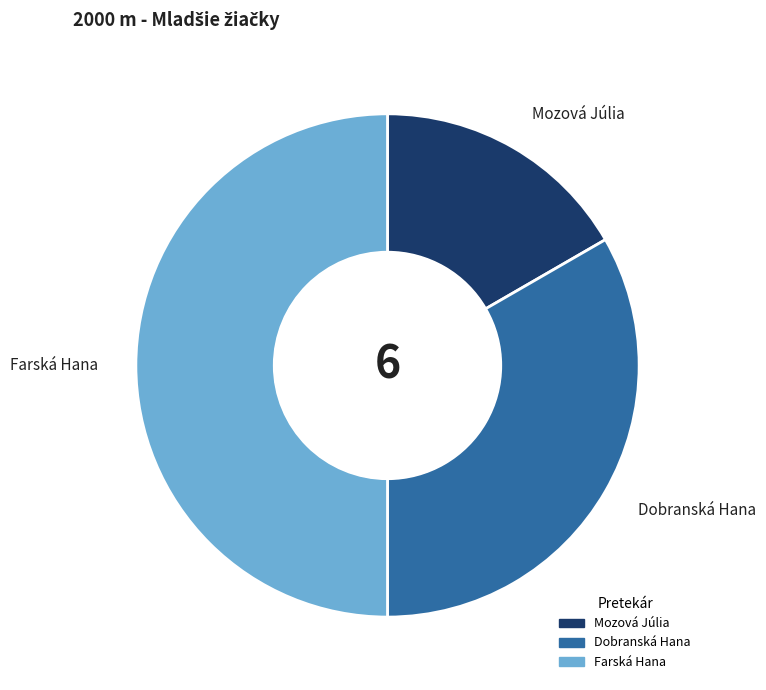

How many segments does this pie chart have?

3